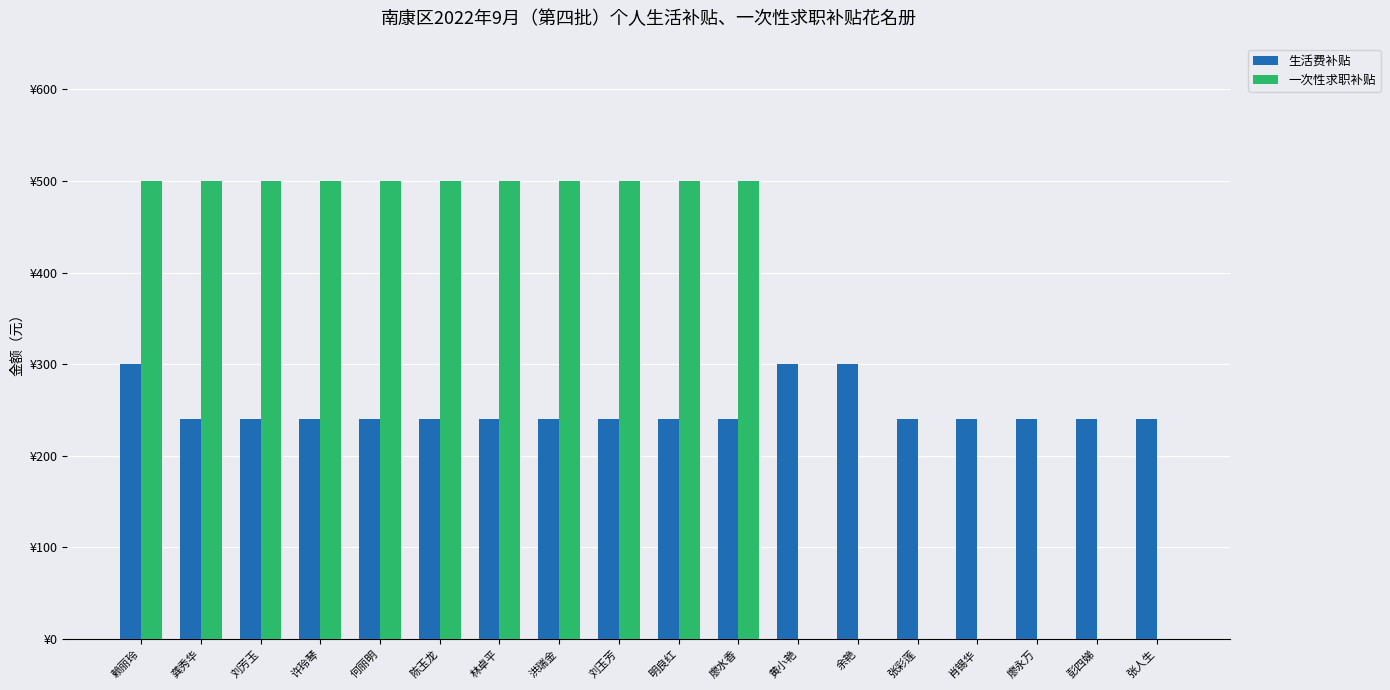

What is the sum of all 生活费补贴 values?

4500